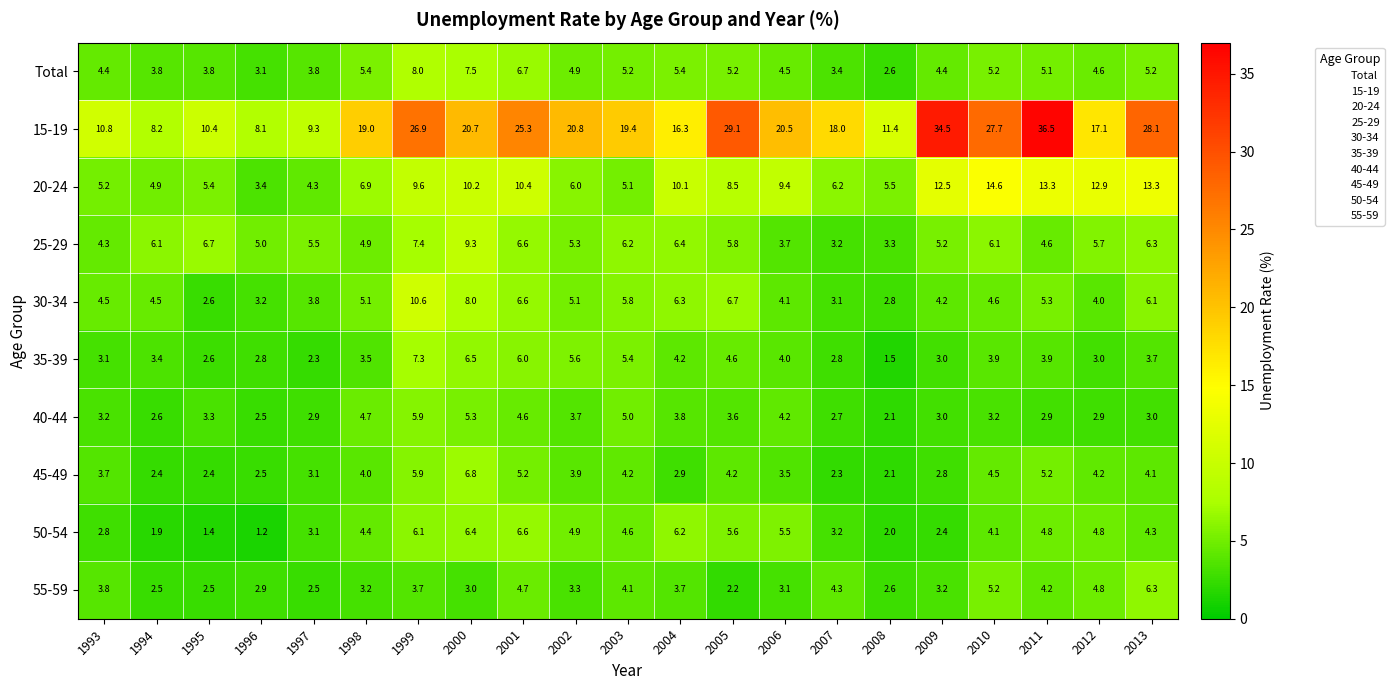

How many series are shown in this chart?

10